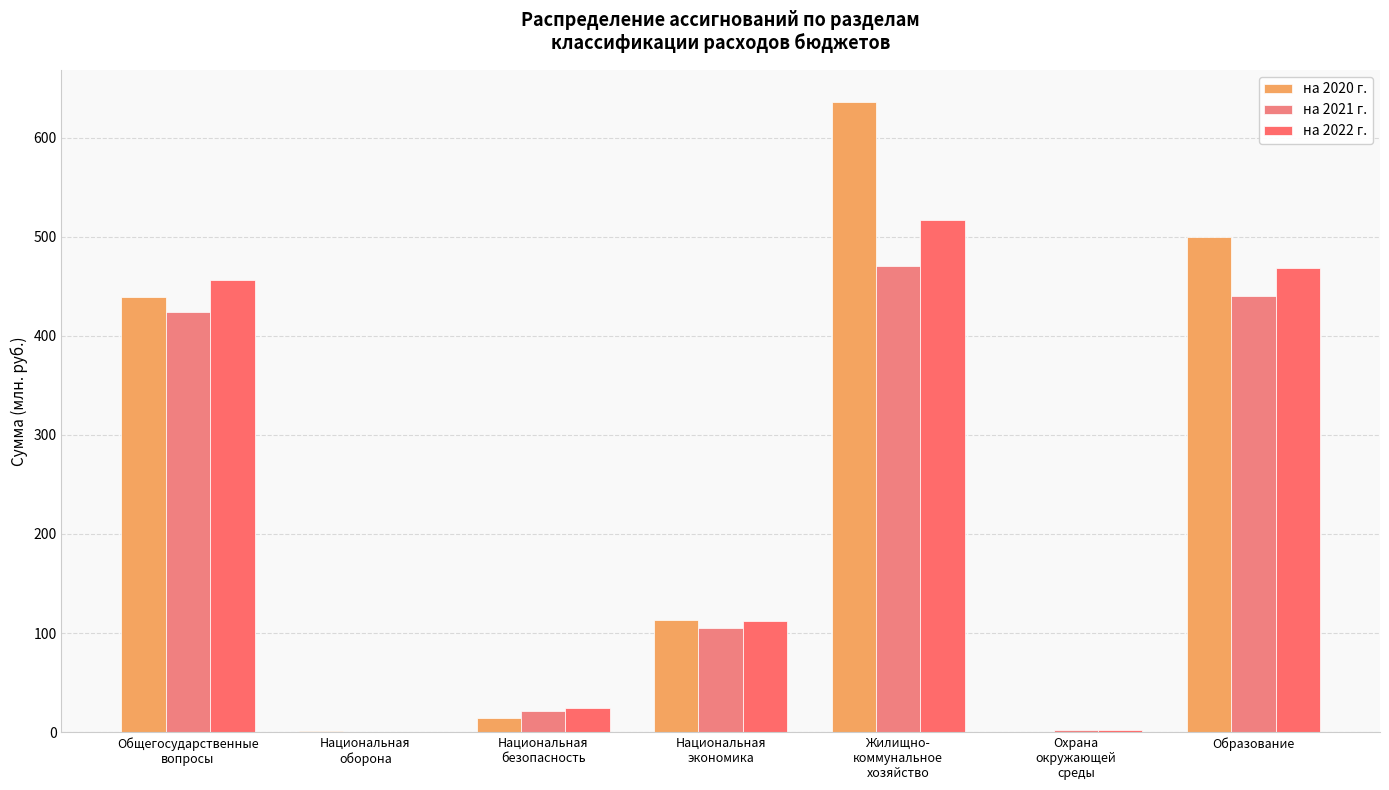

The на 2021 г. series shows 29.3 at Национальная
безопасность. True or false?

False